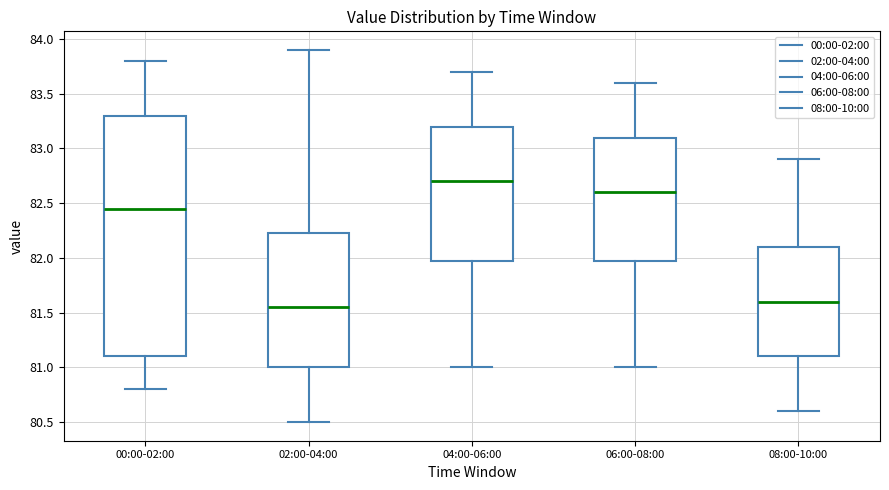

Reading left to right, read every box against the y-axis: the position of its median line, the range the box covers, and the ends of its whiskers. The values are not printed on the chart, so give them approximately, as read against the axis.

00:00-02:00: median 82.45, box 81.10 to 83.30, whiskers 80.80 to 83.80
02:00-04:00: median 81.55, box 81.00 to 82.25, whiskers 80.50 to 83.90
04:00-06:00: median 82.70, box 82.00 to 83.20, whiskers 81.00 to 83.70
06:00-08:00: median 82.60, box 82.00 to 83.10, whiskers 81.00 to 83.60
08:00-10:00: median 81.60, box 81.10 to 82.10, whiskers 80.60 to 82.90